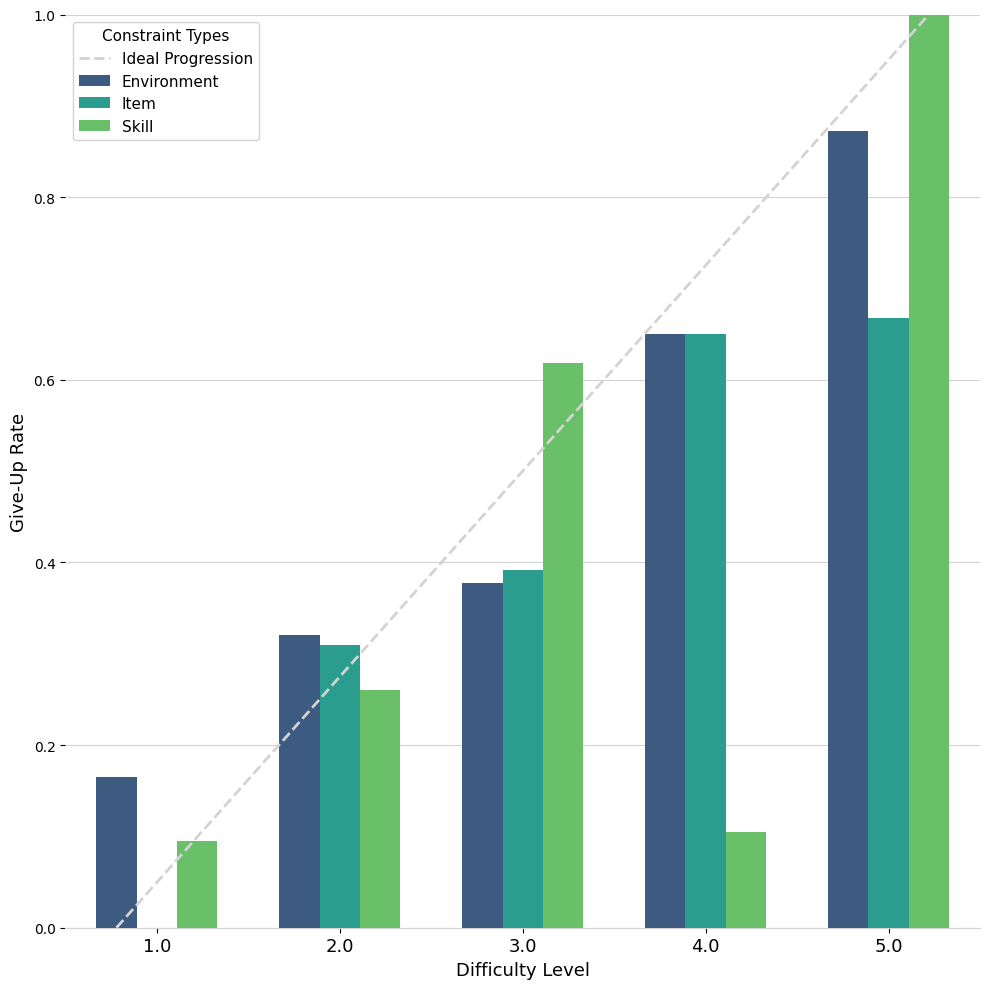

What is the sum of the Item values at 4.0 and 2.0?

1.0